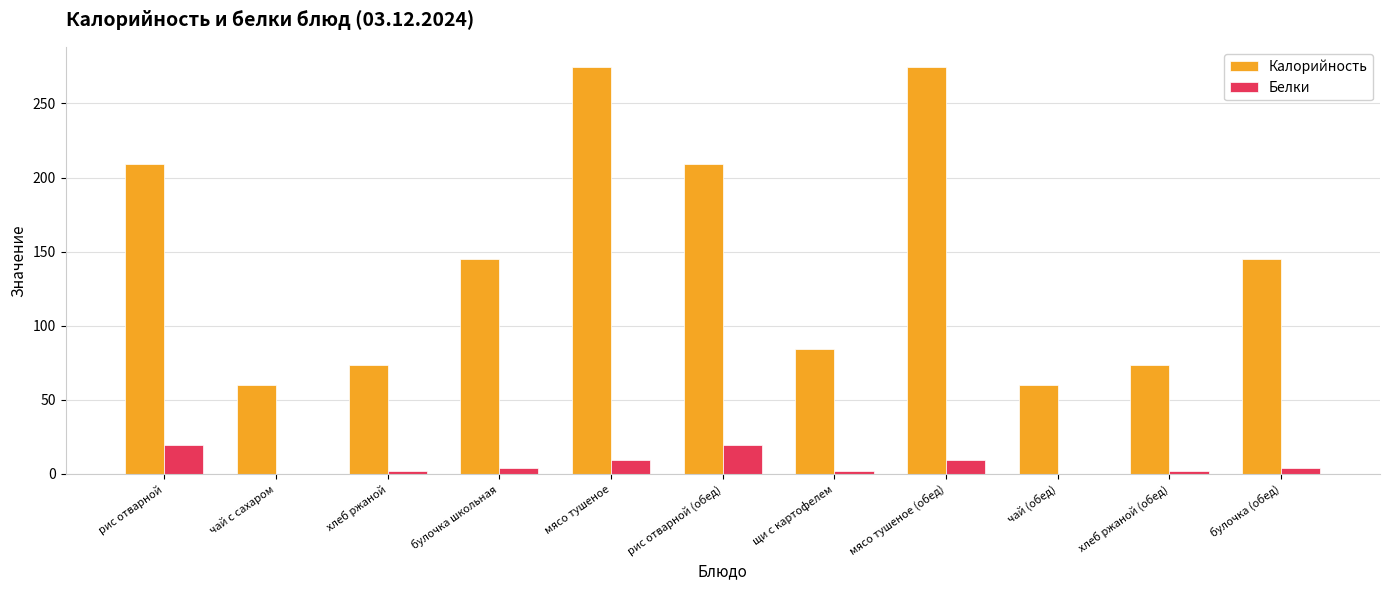

How many series are shown in this chart?

2